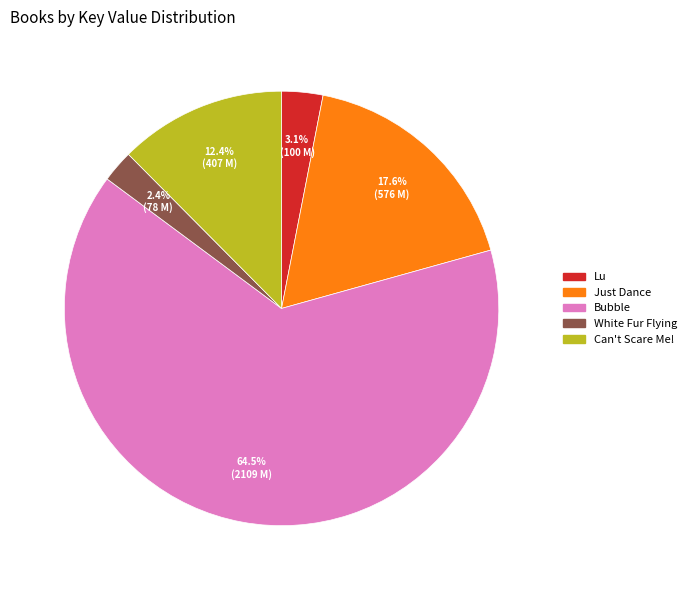

Is there a majority slice in this chart?

Yes